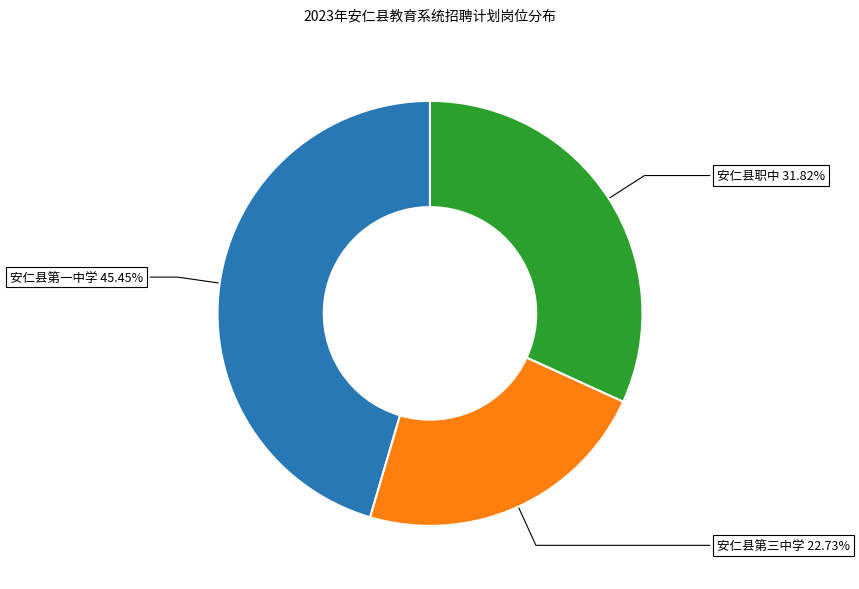

True or false: 安仁县第三中学 accounts for 23% of the total.

True